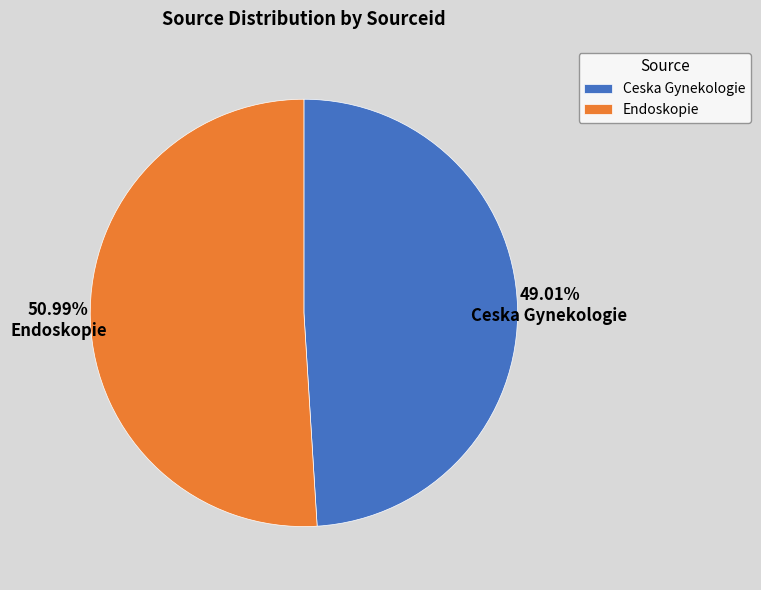

To the nearest percent, what is the average slice percentage?

50%